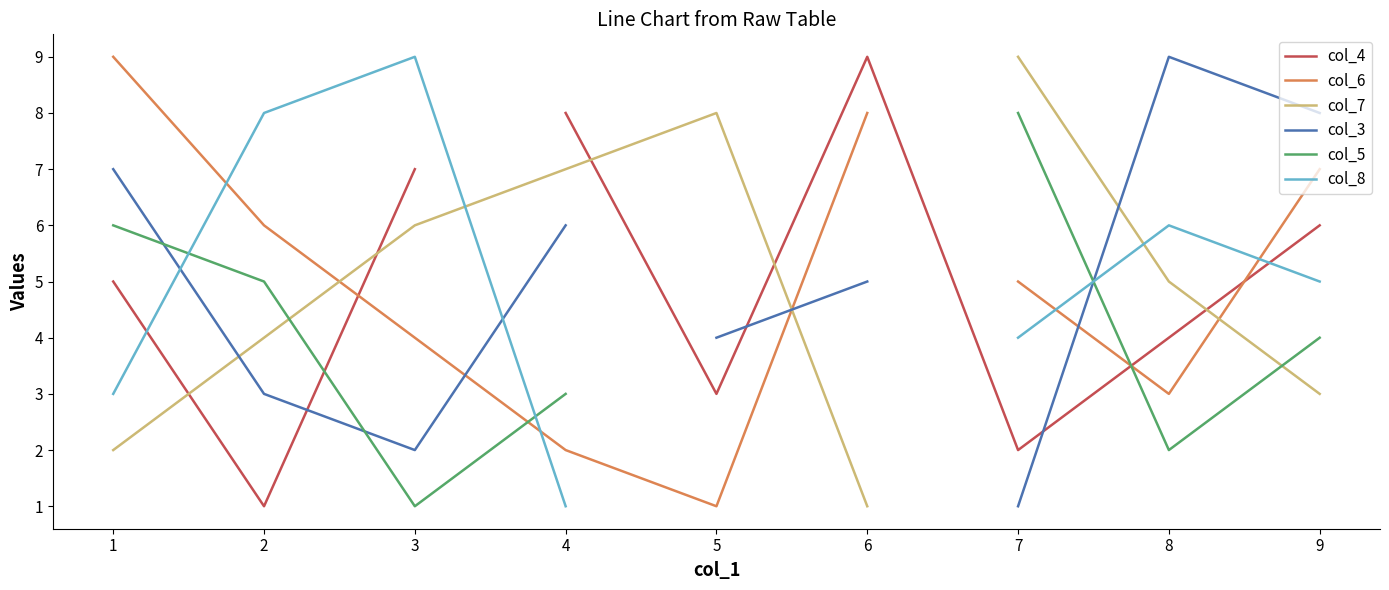

At which category does the chart reach its peak across all series?

6